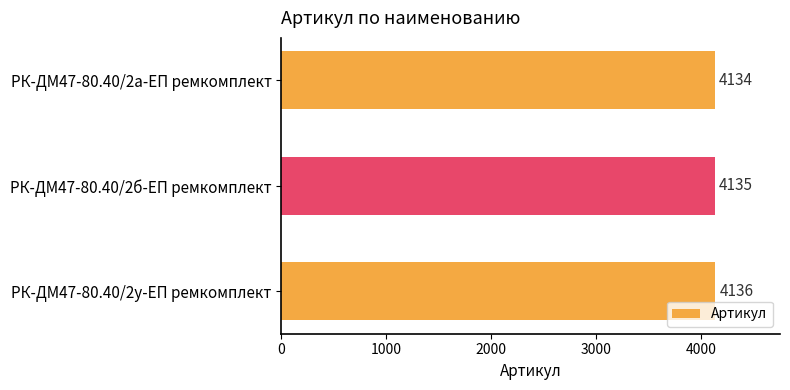

What is the average value?

4135